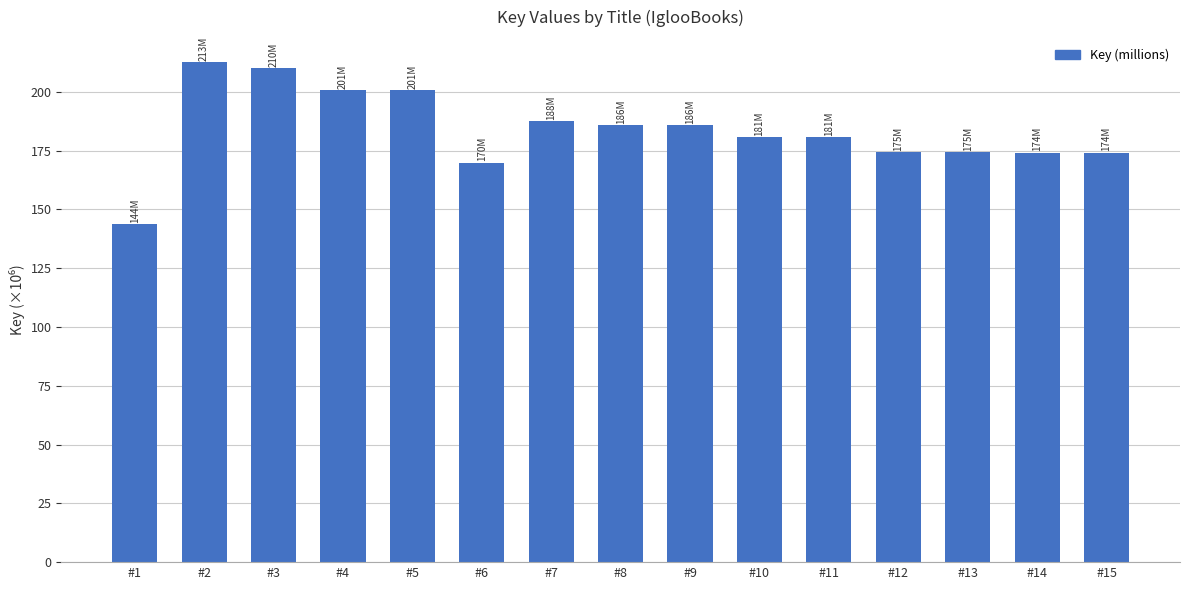

What is the minimum value shown in the chart?

143.8